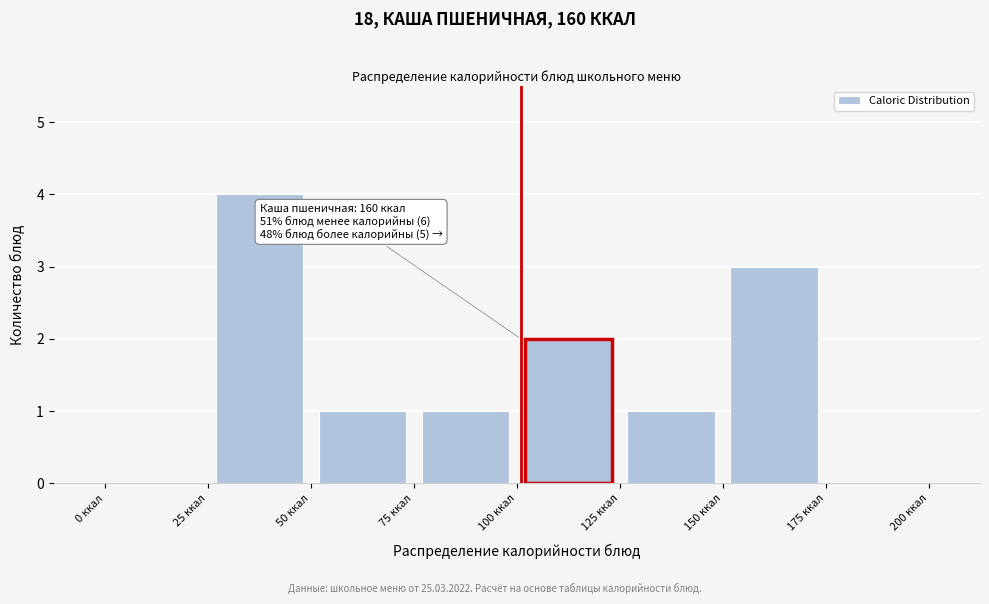

Which range on the x-axis has the tallest bar?

25 to 50